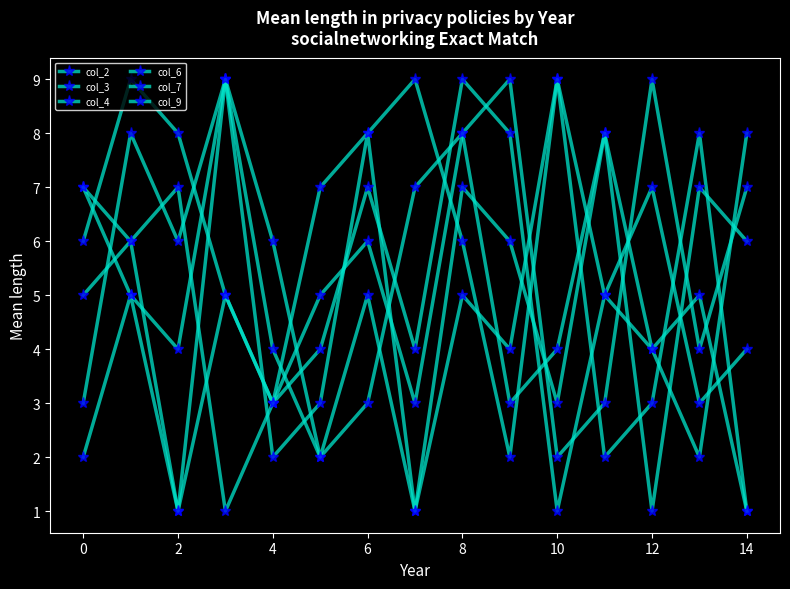

Does the chart have visible grid lines?

No